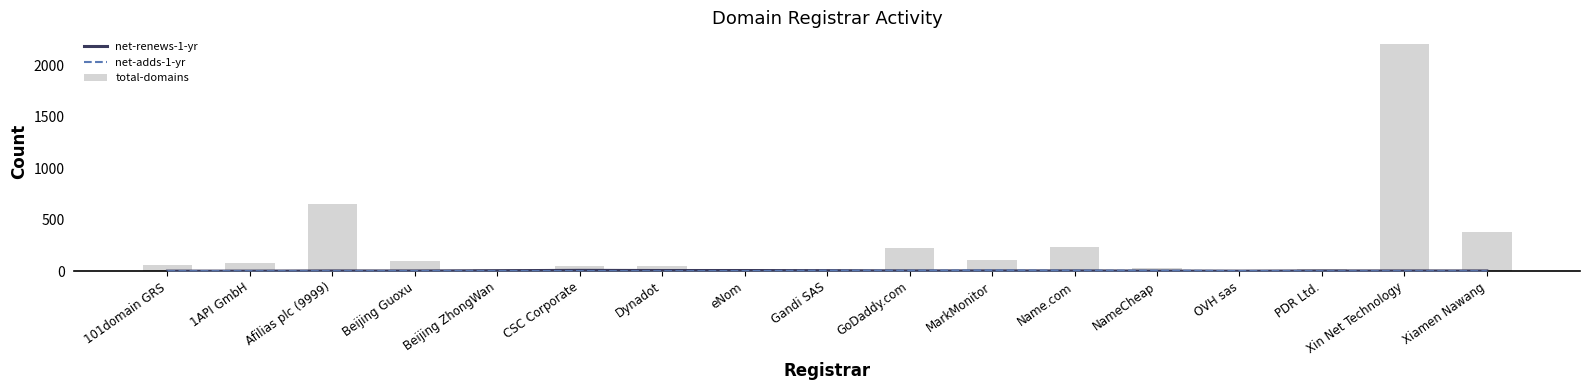

What is the average value of the net-adds-1-yr series?

1.9